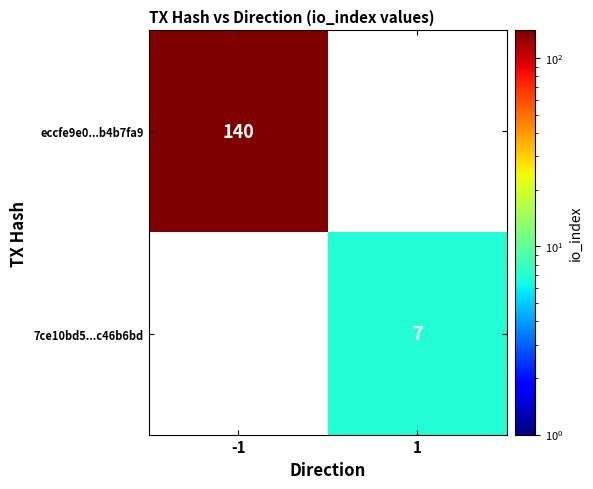

Is it true that 7ce10bd5...c46b6bd equals 12 at 1?

False